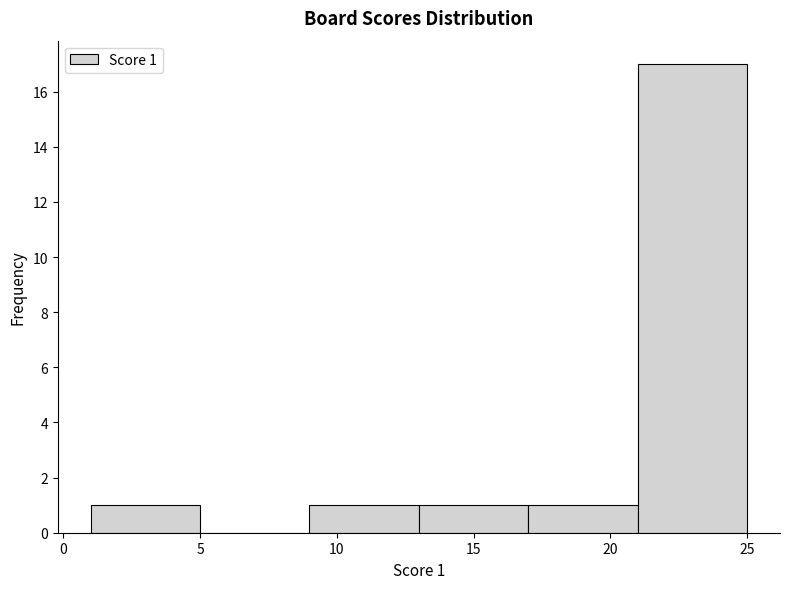

Which range on the x-axis has the tallest bar?

21 to 25